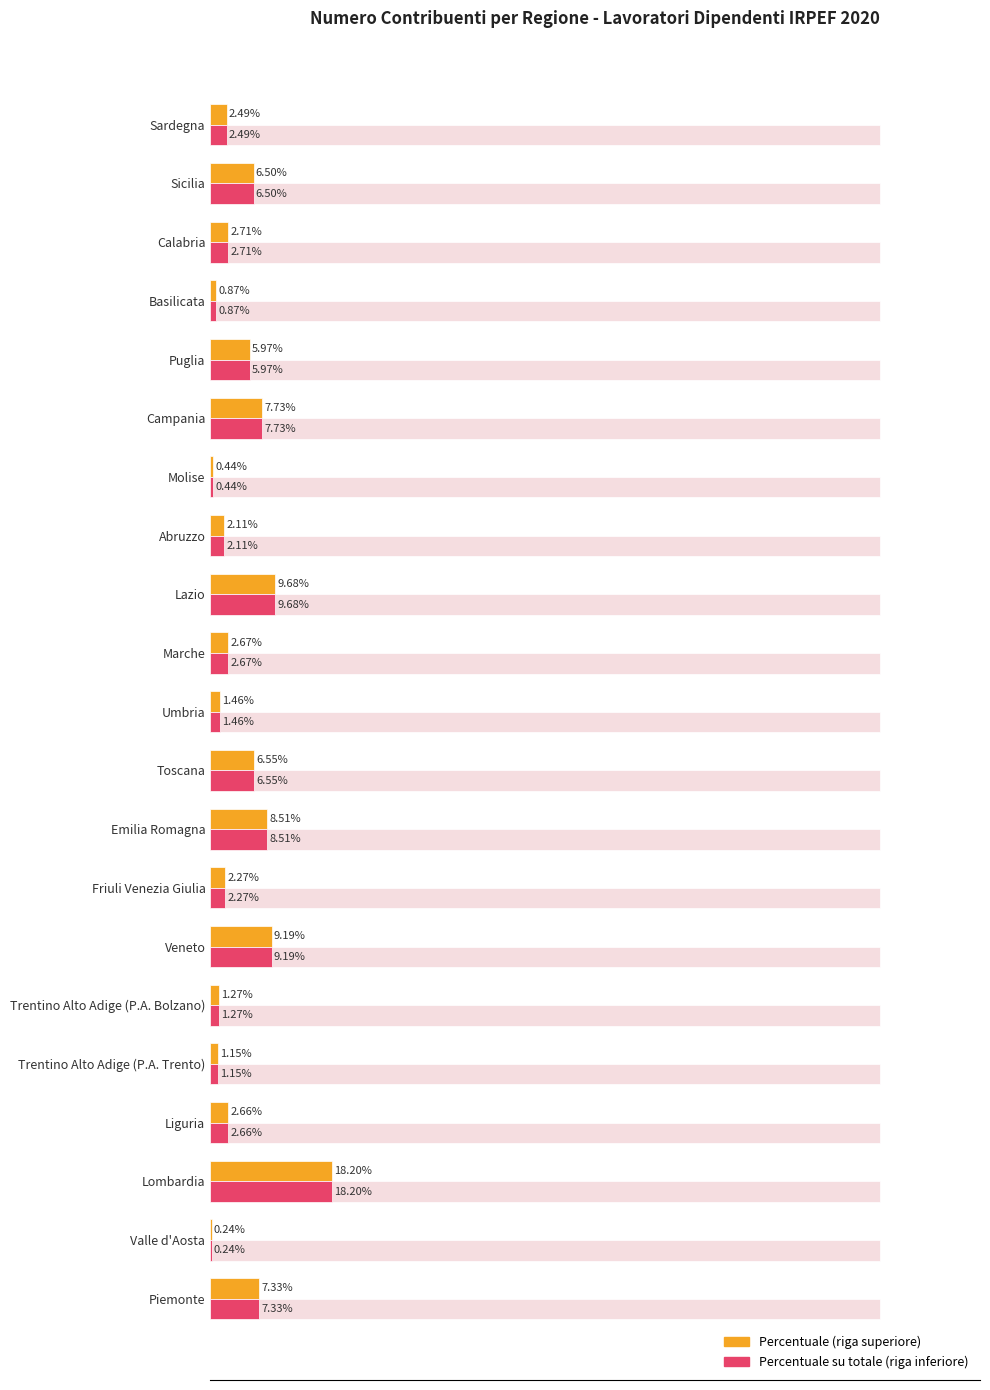

What is the maximum value for Percentuale su Totale (%)?

18.2